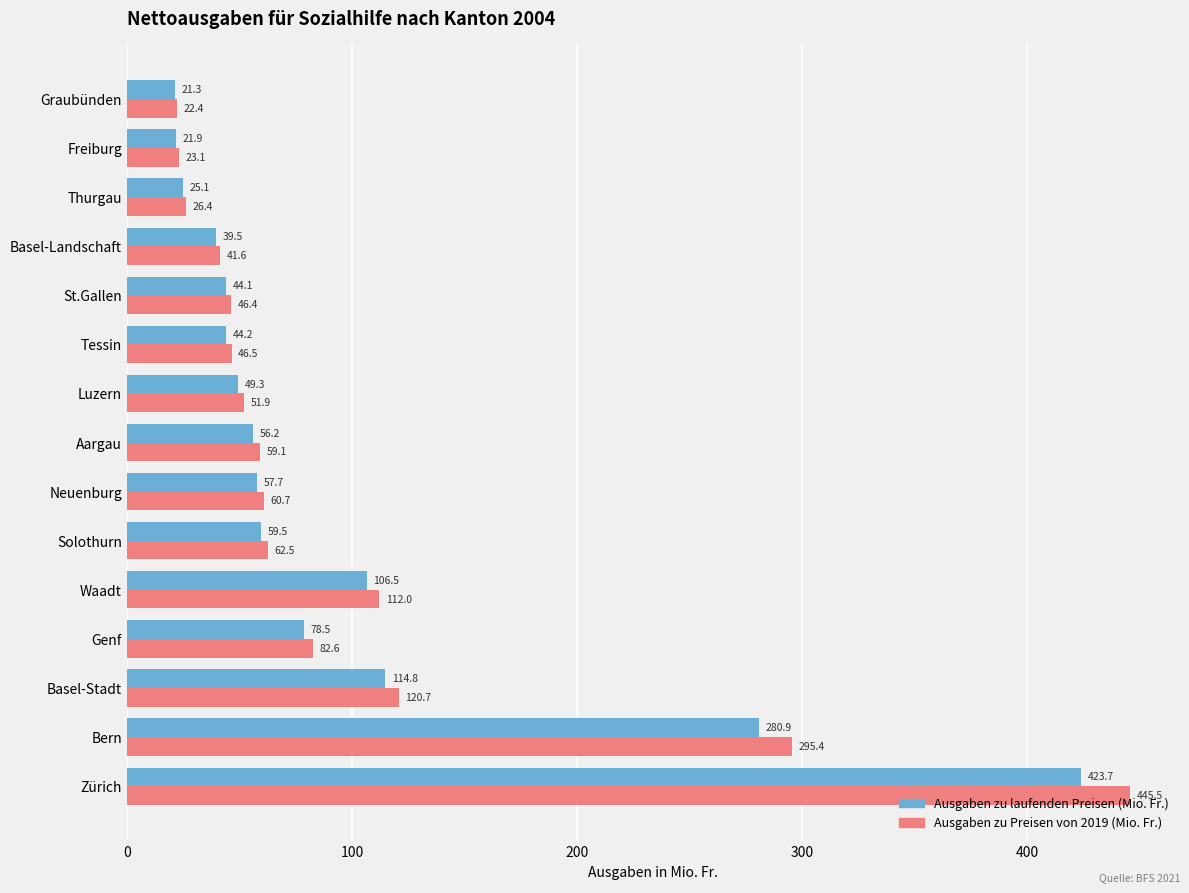

Which series has the largest range (max minus min)?

Ausgaben zu Preisen von 2019 (Mio. Fr.)